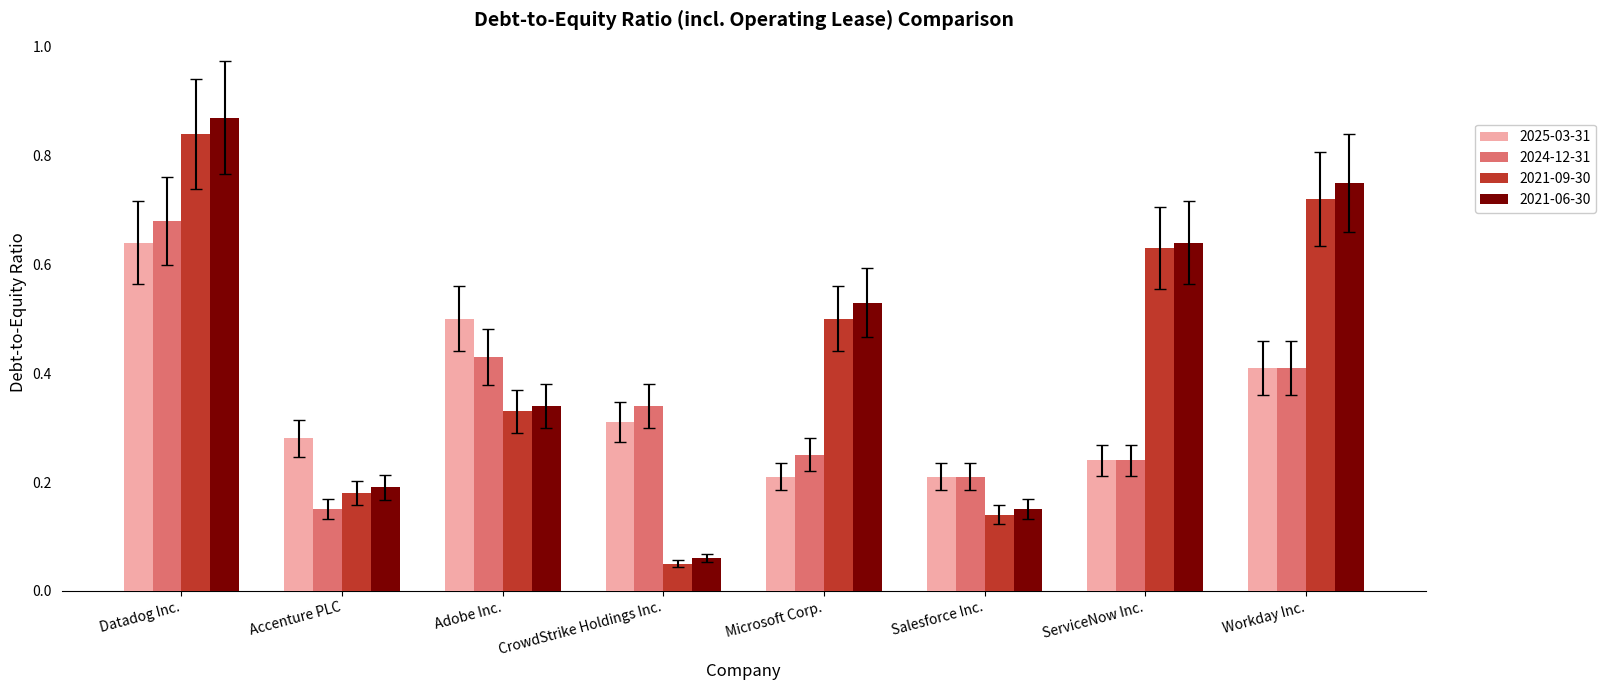

Which series has the largest range (max minus min)?

2021-06-30